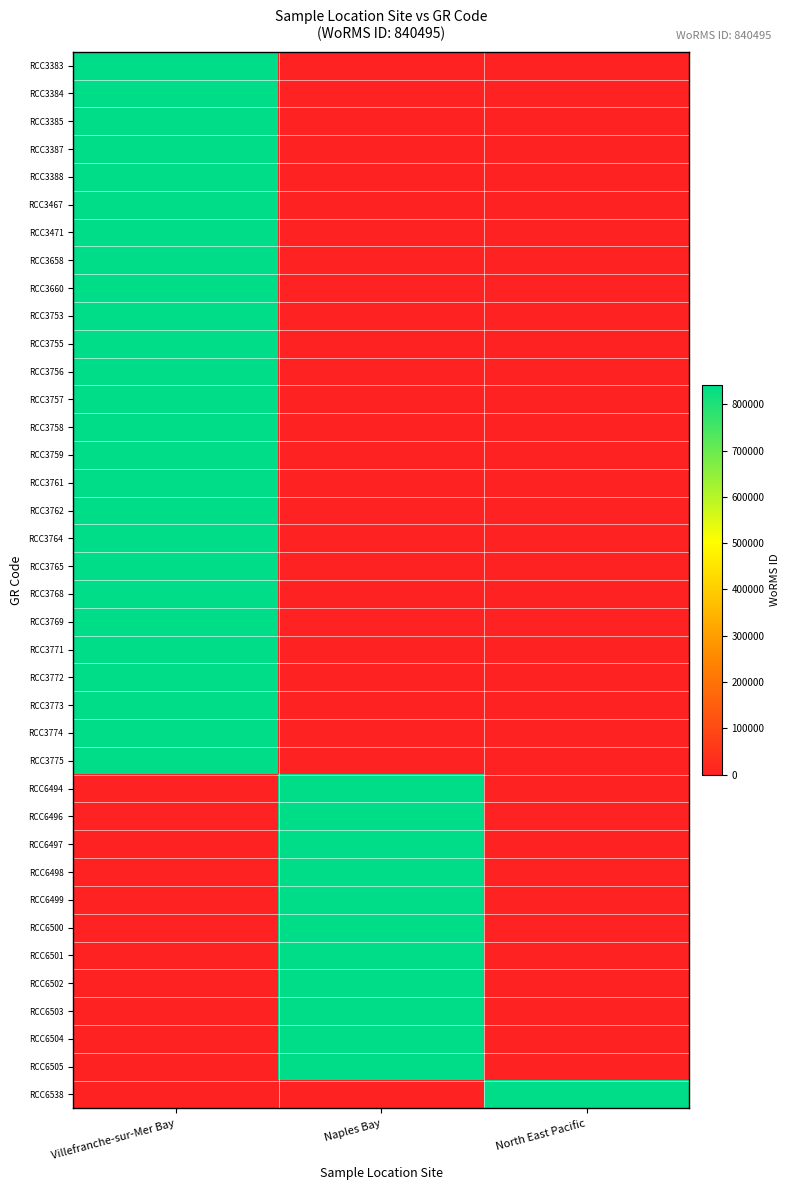

At North East Pacific, list the series in order from largest to smallest.

RCC6538, RCC3383, RCC3384, RCC3385, RCC3387, RCC3388, RCC3467, RCC3471, RCC3658, RCC3660, RCC3753, RCC3755, RCC3756, RCC3757, RCC3758, RCC3759, RCC3761, RCC3762, RCC3764, RCC3765, RCC3768, RCC3769, RCC3771, RCC3772, RCC3773, RCC3774, RCC3775, RCC6494, RCC6496, RCC6497, RCC6498, RCC6499, RCC6500, RCC6501, RCC6502, RCC6503, RCC6504, RCC6505